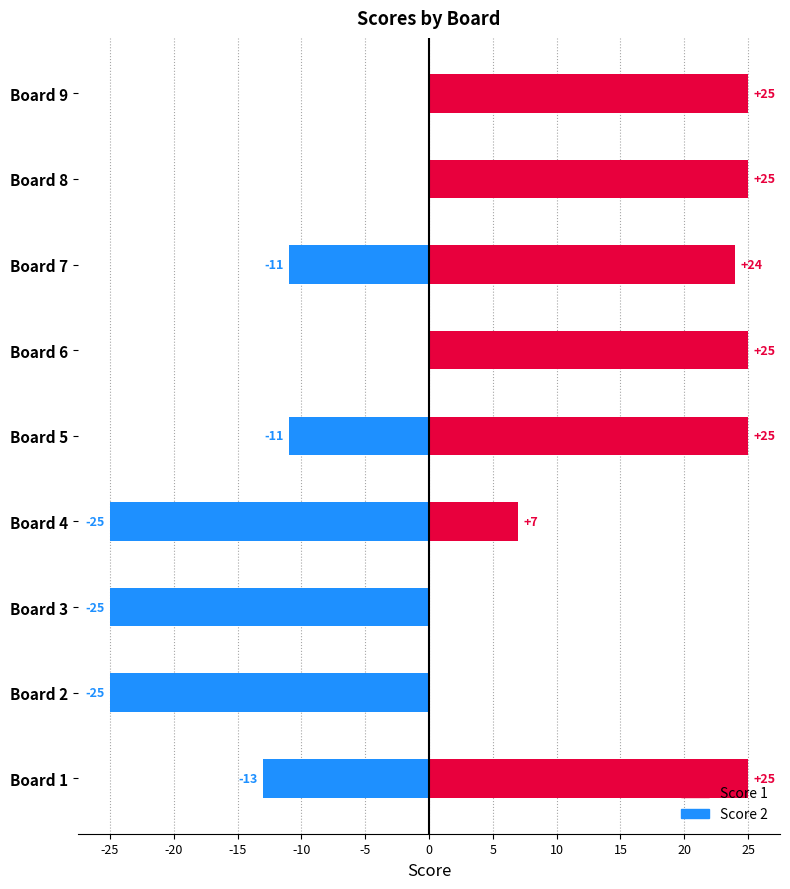

True or false: Score 2 has a value of 17 at 0.

False